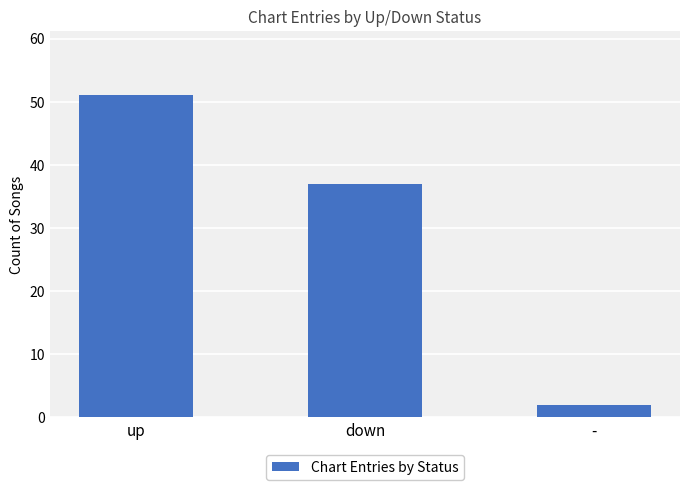

The value at up is 24. True or false?

False